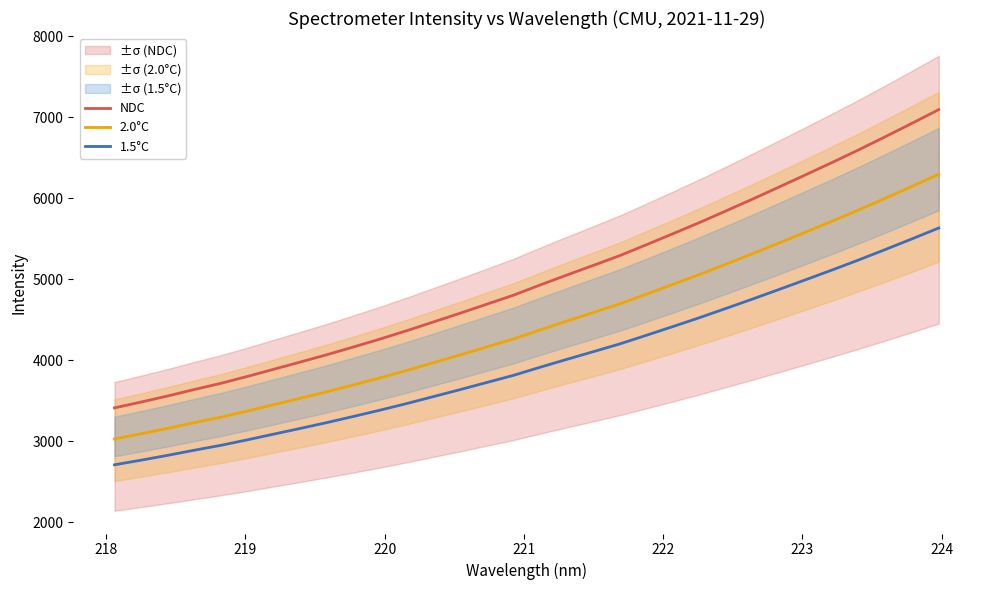

Reading left to right, list all the values displayed in this chart.

NDC: 3410.1	3482.3	3557.4	3637.2	3713.6	3799.2	3888.7	3977.9	4068.7	4164.3	4262.3	4365.0	4472.7	4580.6	4691.3	4802.1	4928.0	5050.0	5169.8	5291.1	5425.3	5561.6	5699.7	5843.8	5989.8	6139.1	6290.2	6442.7	6598.9	6760.6	6925.5	7093.4
2.0°C: 3026.5	3090.6	3157.2	3228.0	3295.8	3371.8	3451.2	3530.4	3611.0	3695.8	3782.8	3873.9	3969.5	4065.3	4163.5	4261.9	4373.5	4481.9	4588.1	4695.8	4814.9	4935.9	5058.5	5186.4	5315.9	5448.4	5582.5	5717.8	5856.5	6000.0	6146.3	6295.3
1.5°C: 2707.3	2764.6	2824.2	2887.6	2948.2	3016.2	3087.2	3158.1	3230.2	3306.1	3383.8	3465.4	3550.9	3636.6	3724.4	3812.4	3912.3	4009.2	4104.3	4200.6	4307.2	4415.4	4525.0	4639.4	4755.3	4873.8	4993.8	5114.9	5238.9	5367.3	5498.2	5631.5